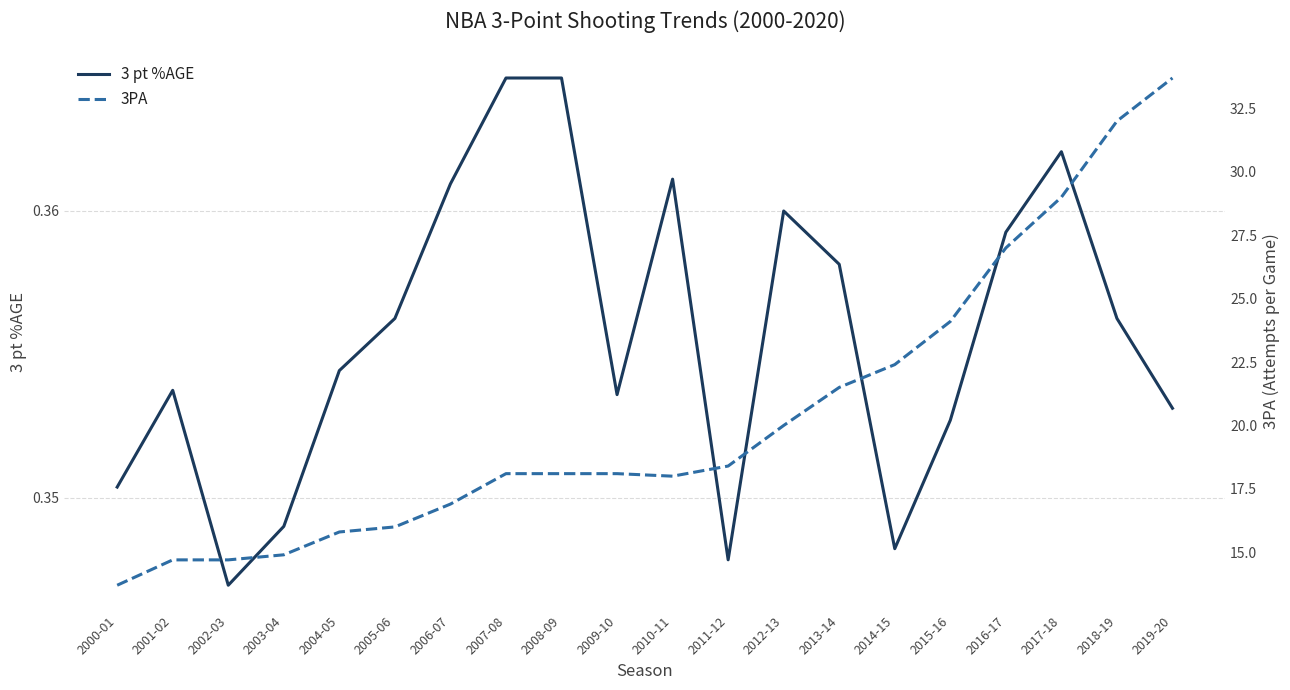

True or false: 3PA has more than 1 points higher than both neighbors.

False